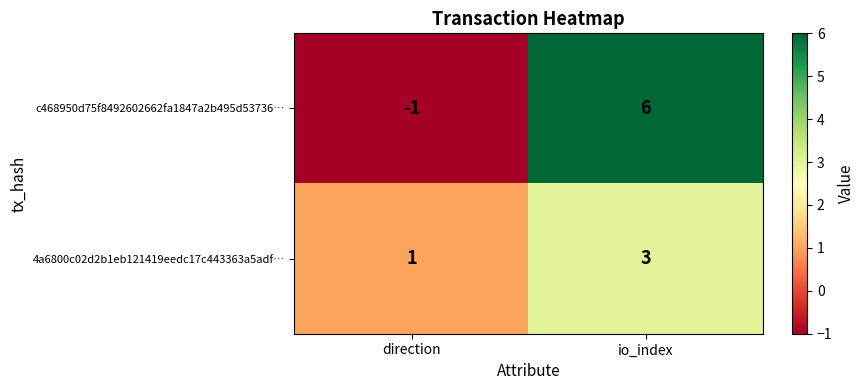

Rank the series by their average value, from highest to lowest.

c468950d75f8492602662fa1847a2b495d53736…, 4a6800c02d2b1eb121419eedc17c443363a5adf…